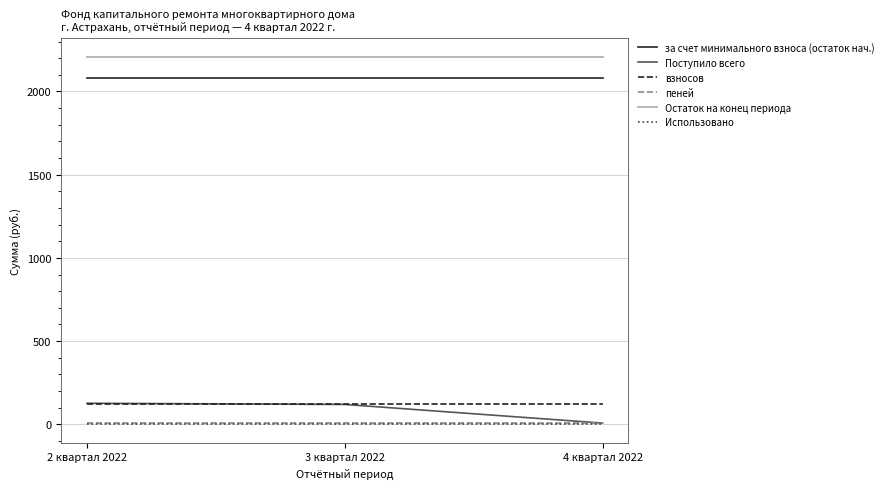

Which series has the largest total across all categories?

Остаток на конец периода